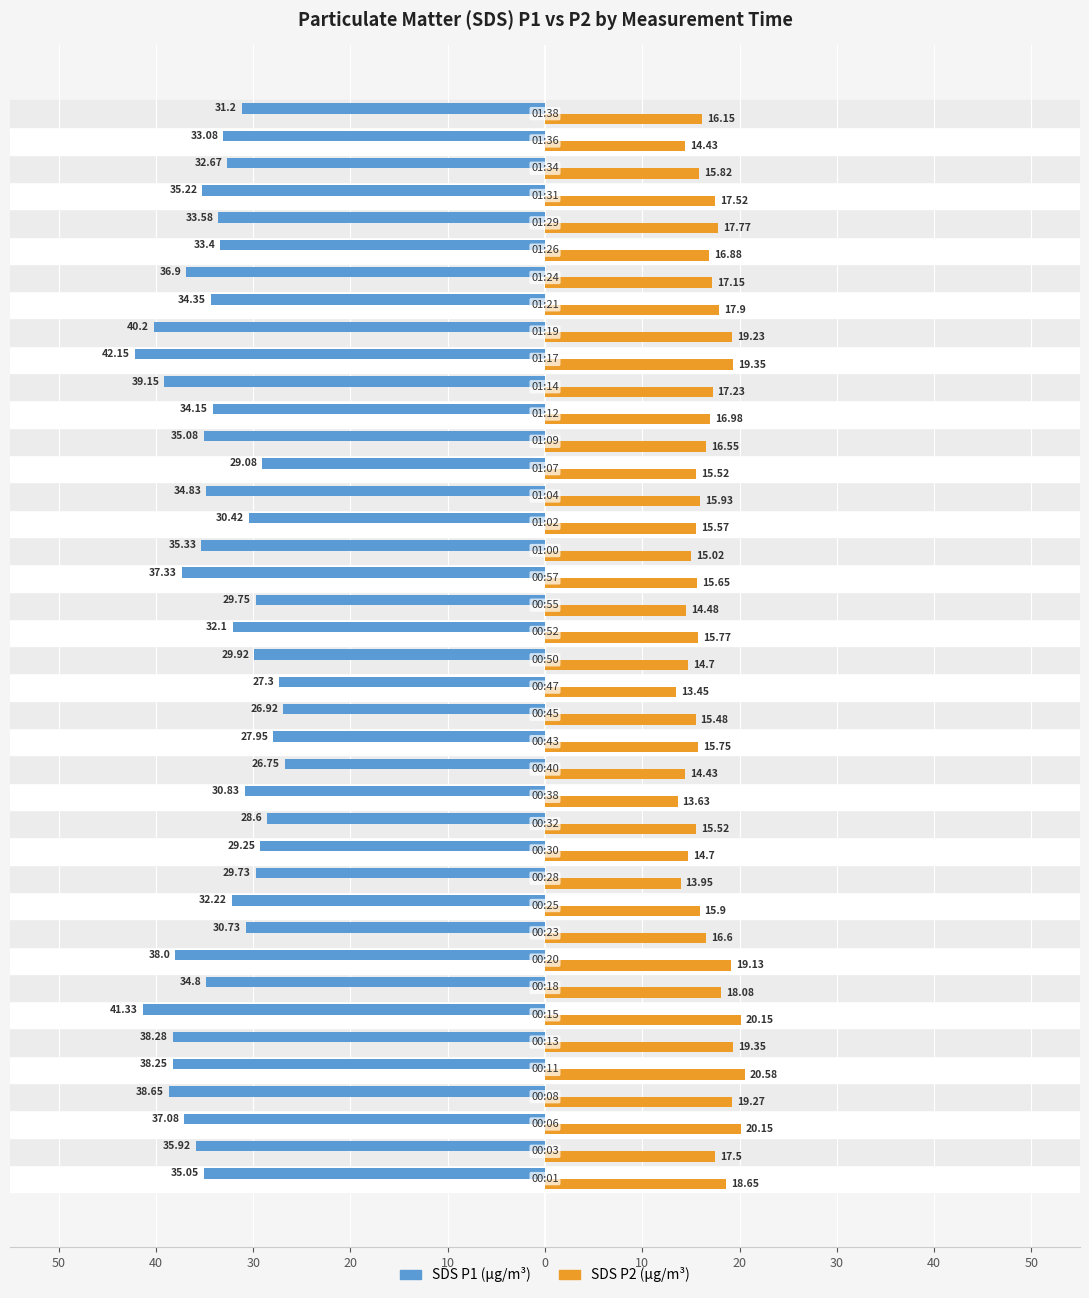

What is the value of the SDS P2 bar at the 28th from the left?

16.6